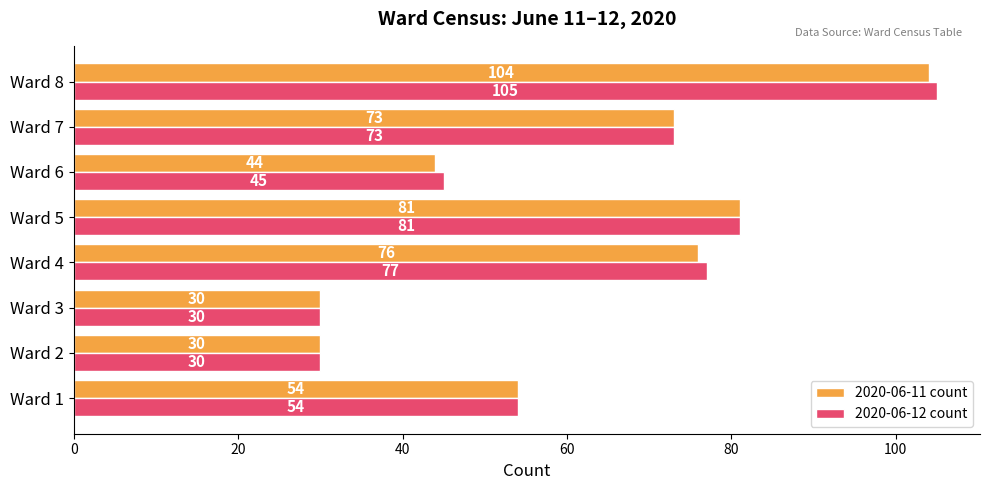

What is the average value of the 2020-06-11 count series?

62